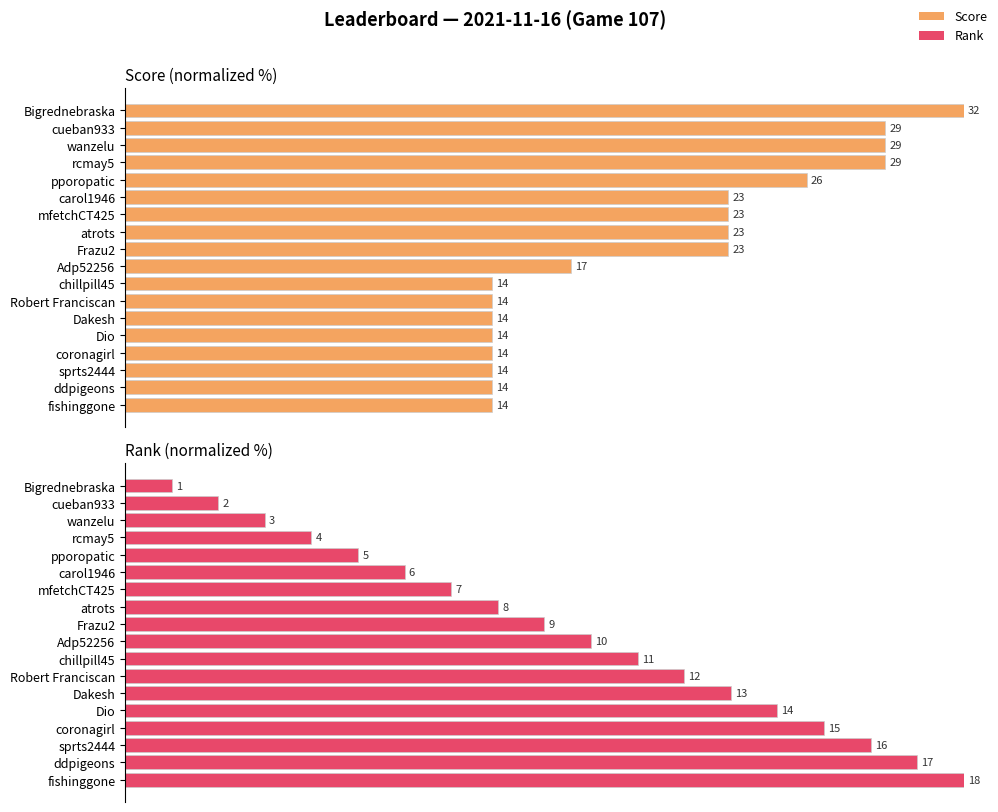

Are the bars horizontal?

Yes